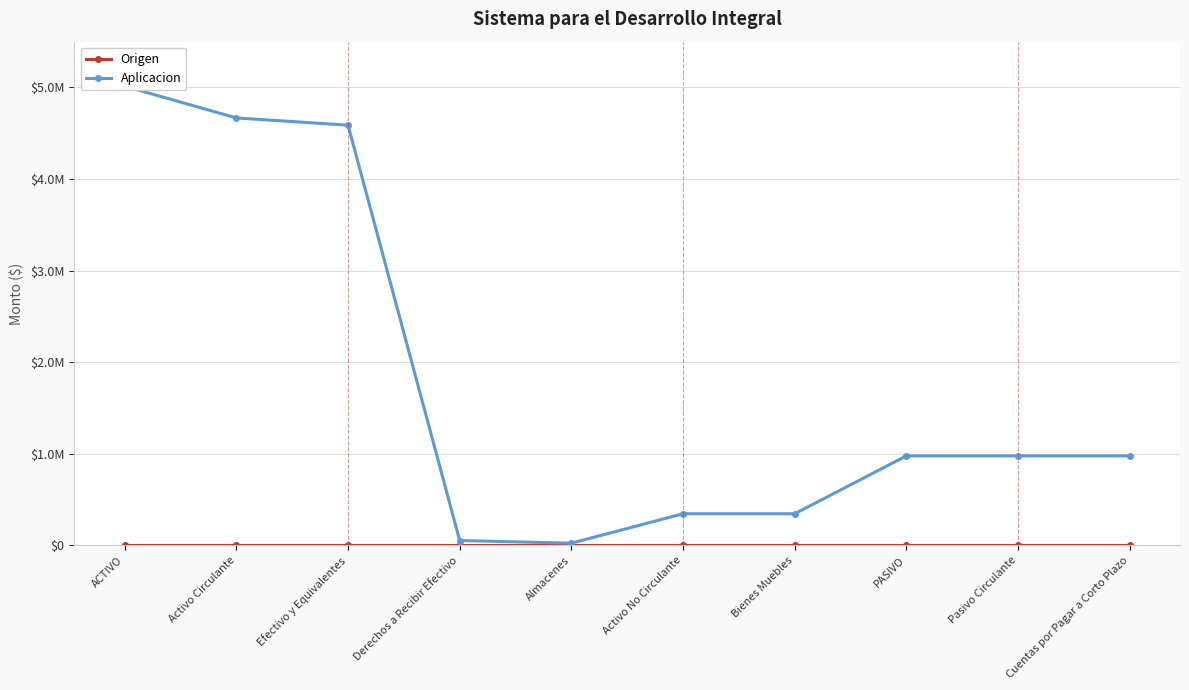

List the series in order of their overall mean, lowest first.

Origen, Aplicacion